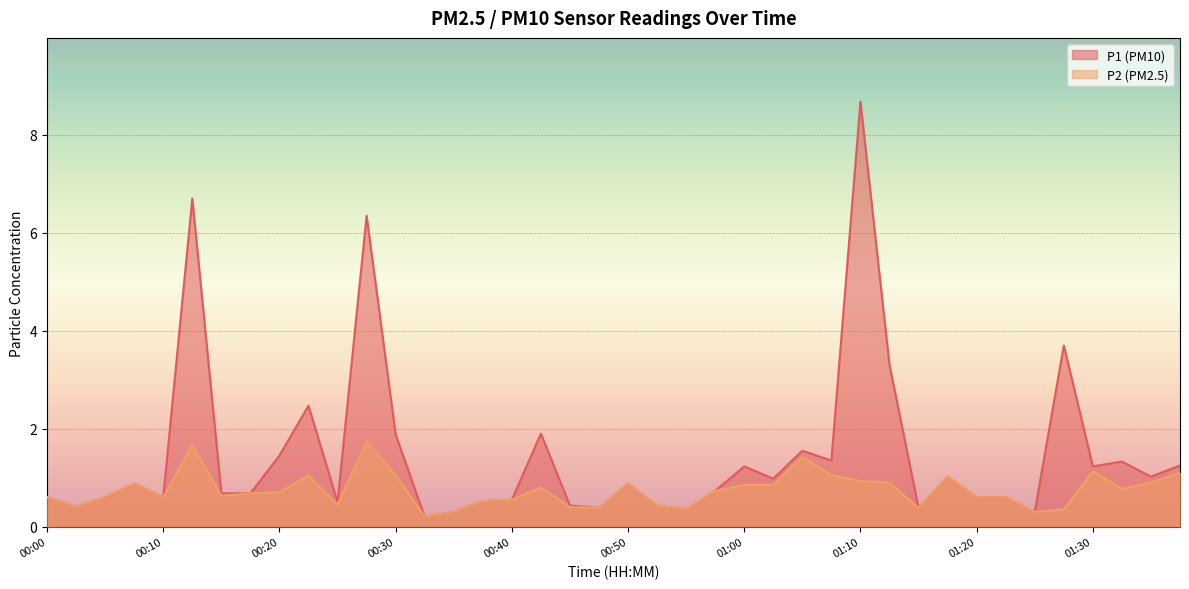

List the series in order of their overall mean, lowest first.

P2 (PM2.5), P1 (PM10)